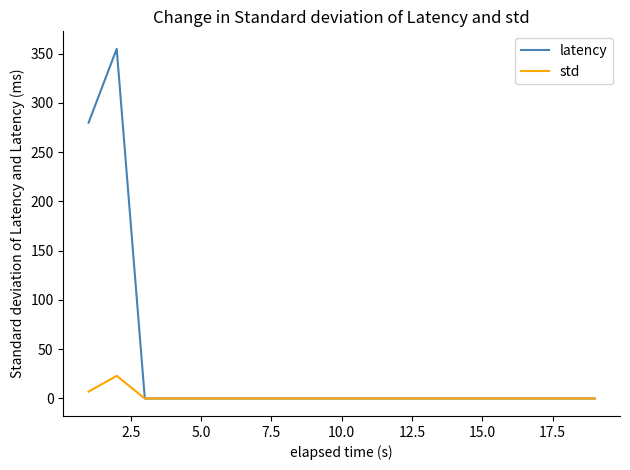

Which series has the widest spread of values?

latency